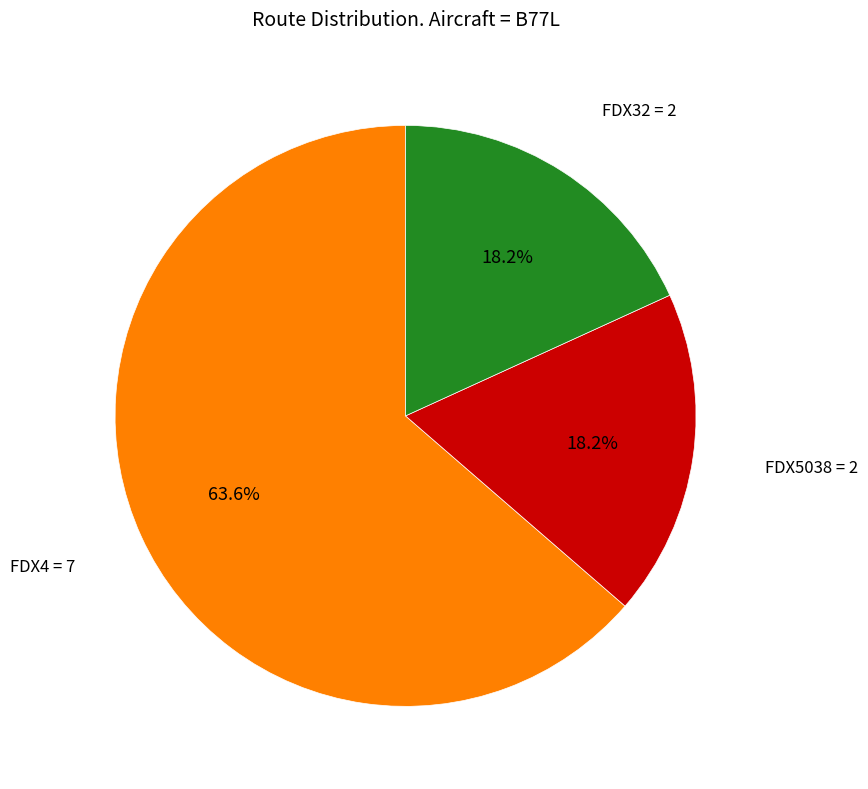

To the nearest percent, what is the average slice percentage?

33%